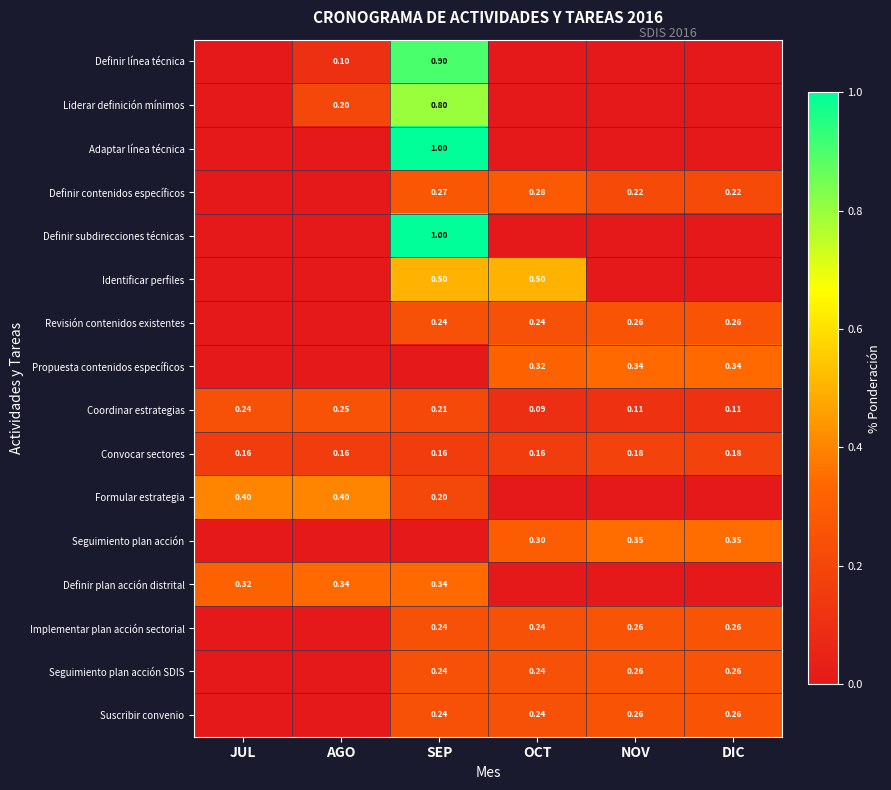

At which label is Coordinar estrategias closest to 0?

OCT